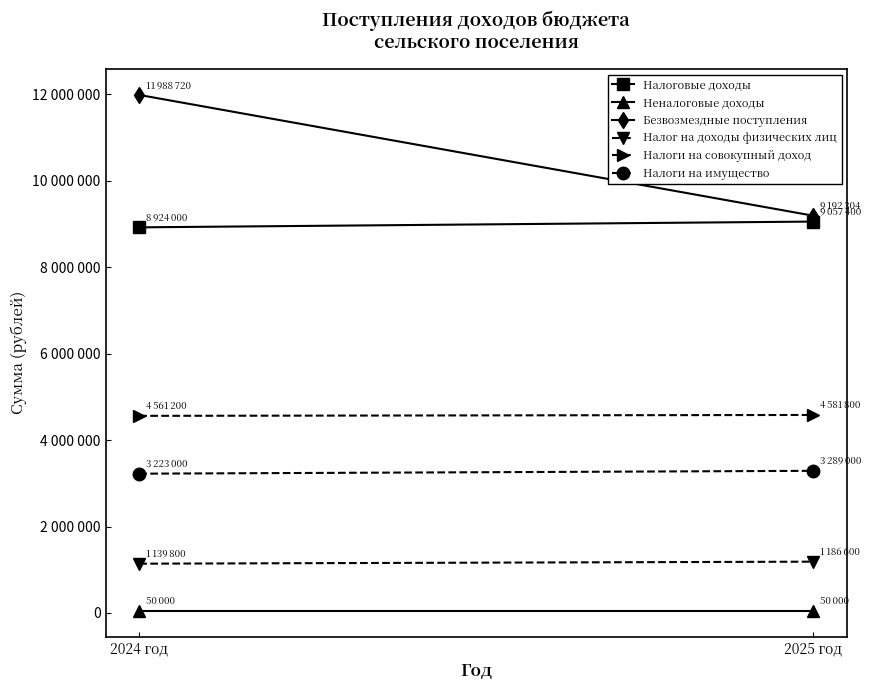

Reading left to right, transcribe all the data shown in this chart.

Налоговые доходы: 2024 год=8924000.0	2025 год=9057400.0
Неналоговые доходы: 2024 год=50000.0	2025 год=50000.0
Безвозмездные поступления: 2024 год=11988720.9	2025 год=9192304.0
Налог на доходы физических лиц: 2024 год=1139800.0	2025 год=1186600.0
Налоги на совокупный доход: 2024 год=4561200.0	2025 год=4581800.0
Налоги на имущество: 2024 год=3223000.0	2025 год=3289000.0